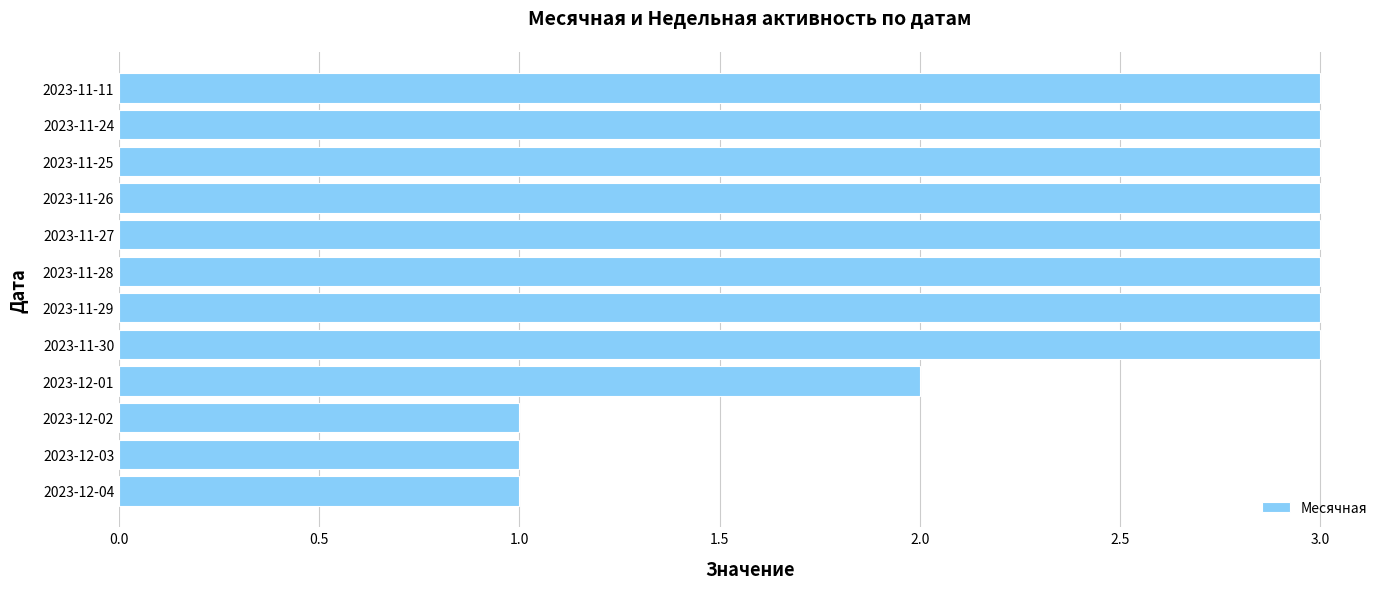

Reading top to bottom, what are all the values shown in this chart?

2023-11-11=3	2023-11-24=3	2023-11-25=3	2023-11-26=3	2023-11-27=3	2023-11-28=3	2023-11-29=3	2023-11-30=3	2023-12-01=2	2023-12-02=1	2023-12-03=1	2023-12-04=1